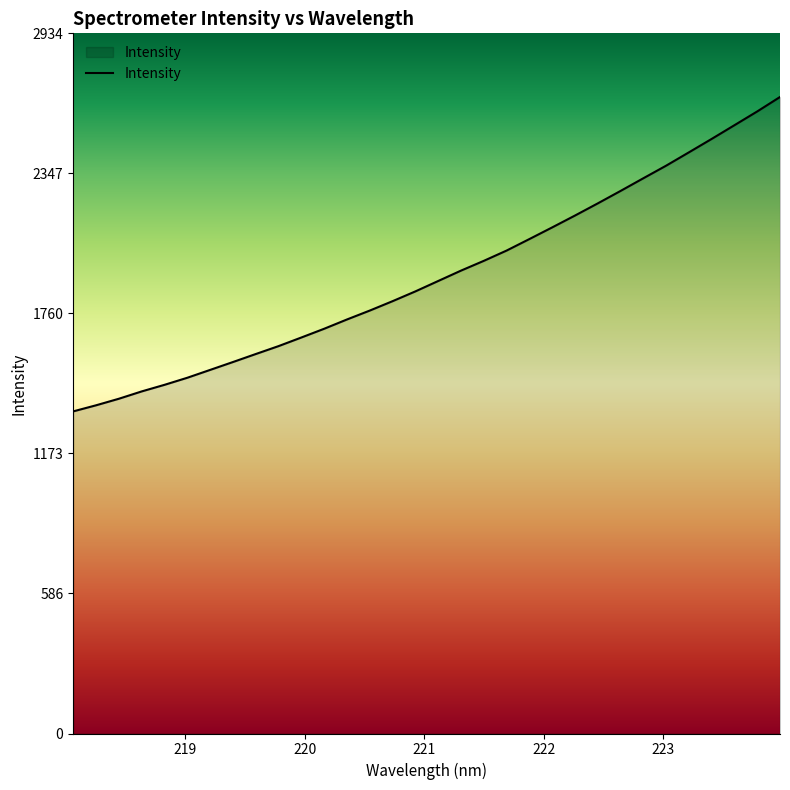

True or false: there are more than 1 points higher than both neighbors.

False